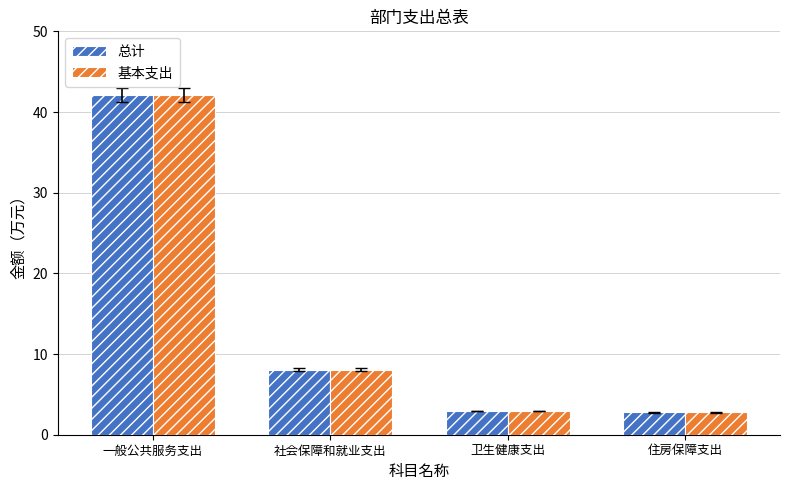

Count the number of categories in the chart.

4